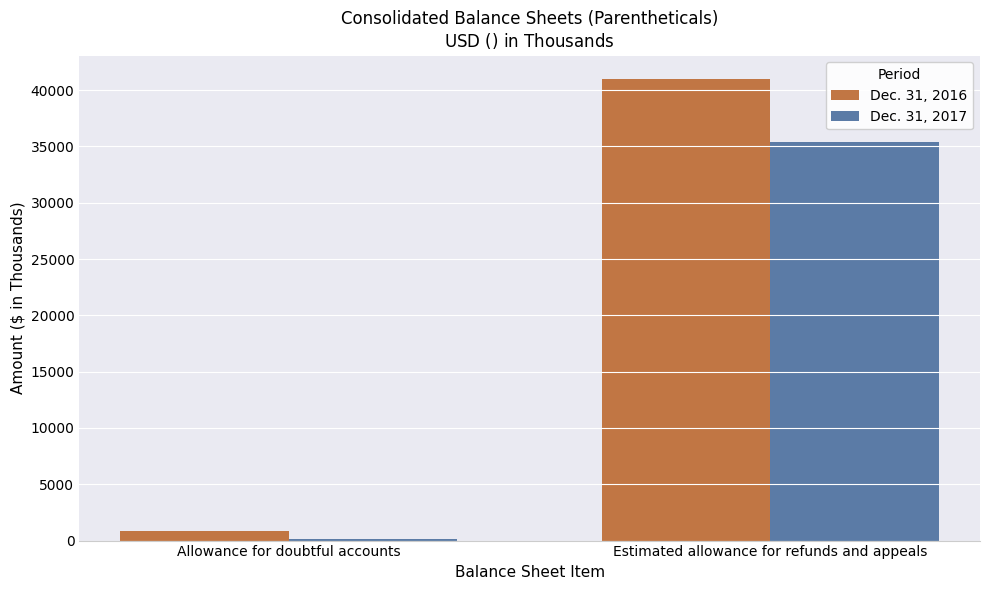

Does the chart contain stacked bars?

No